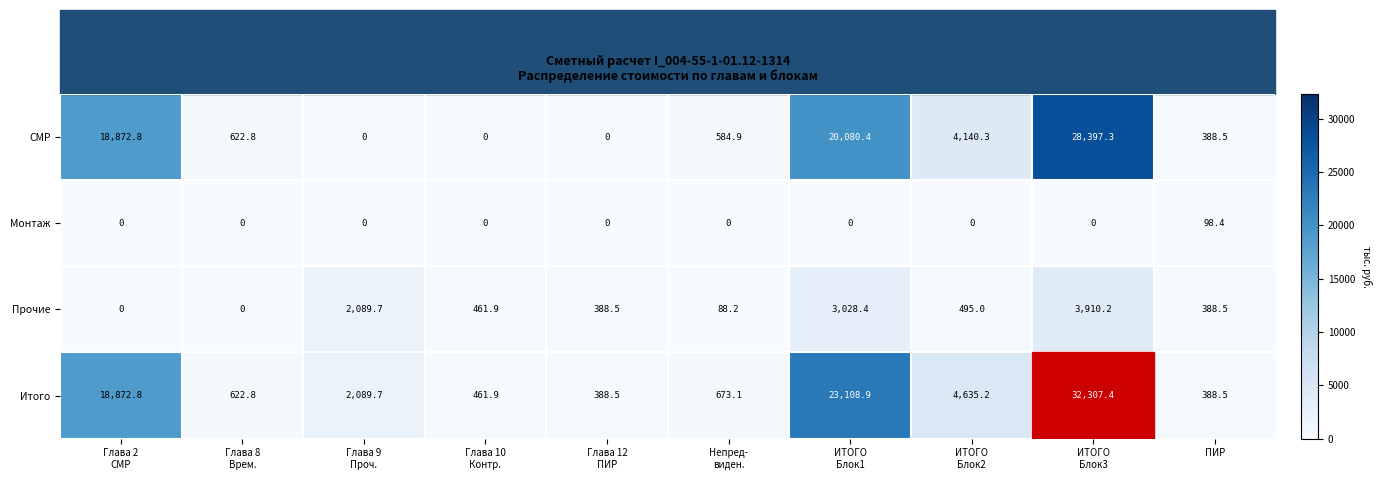

Count the number of data series in this chart.

4